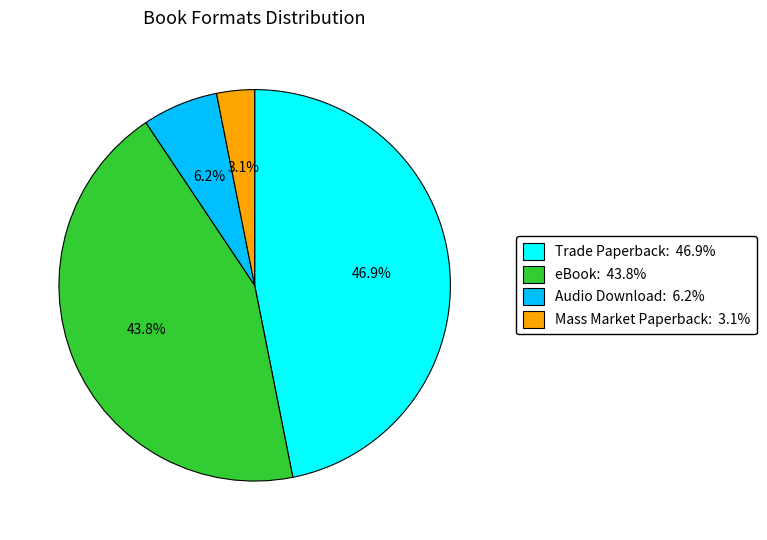

Is there a majority slice in this chart?

No